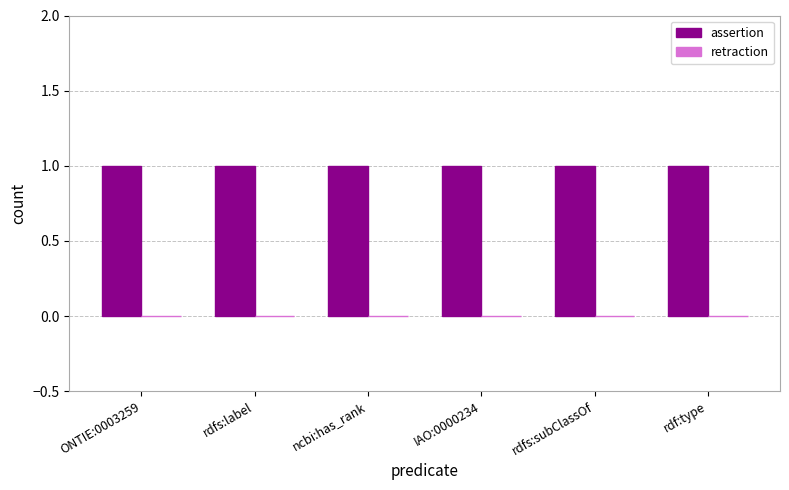

Count the number of categories in the chart.

6